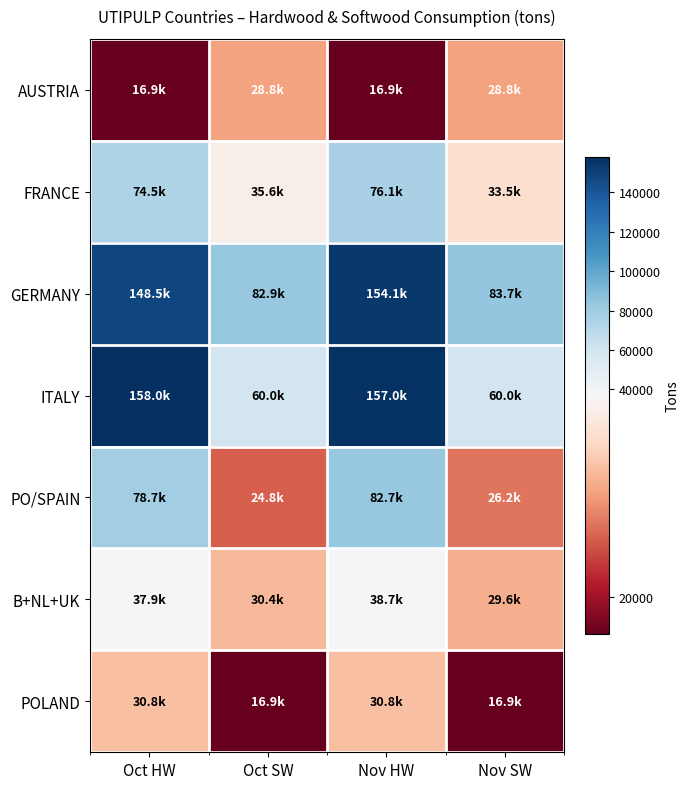

Between Oct HW and Oct SW, which series saw the biggest shift?

ITALY